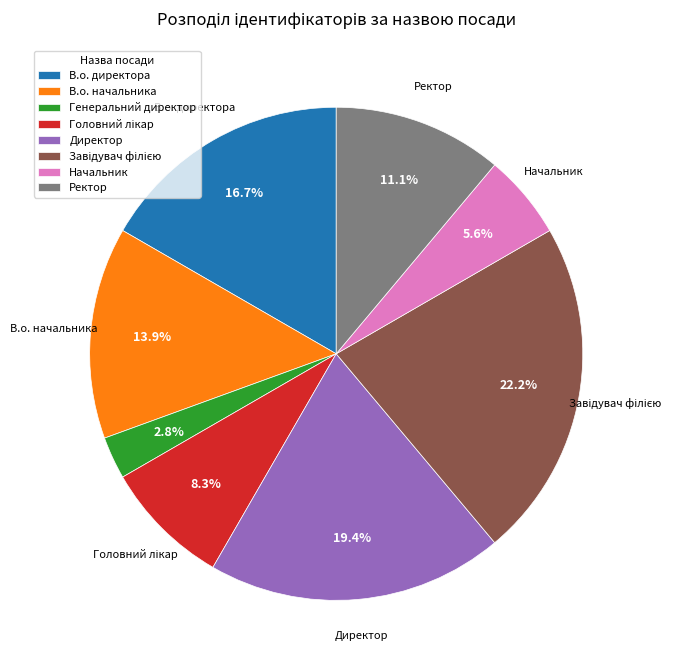

What percentage is NOT represented by В.о. директора?

83.3%